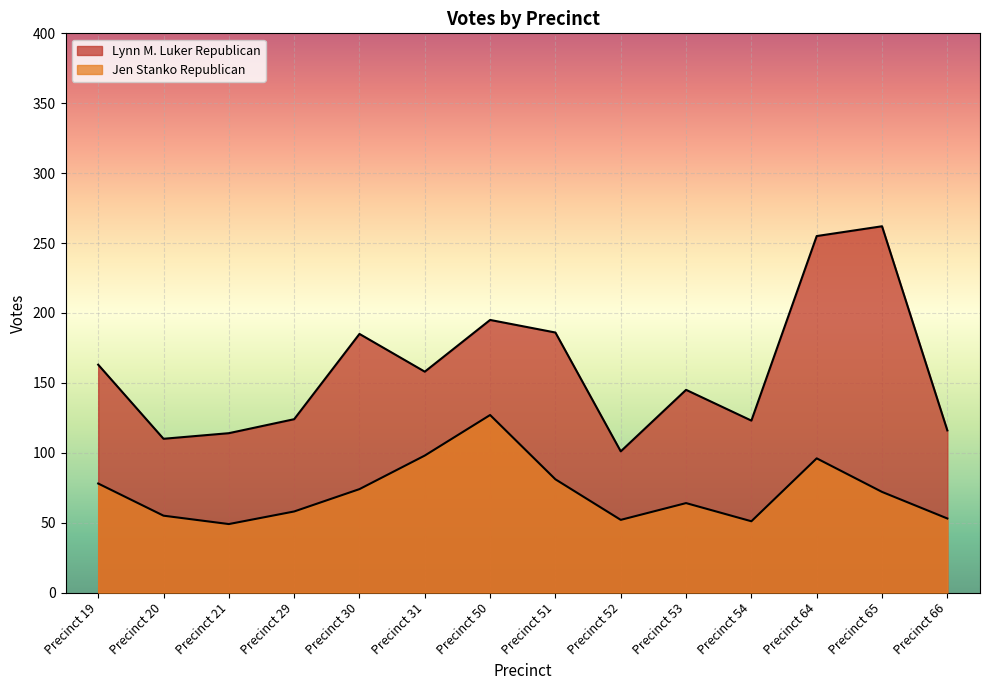

What is the highest value of the Lynn M. Luker Republican series?

262